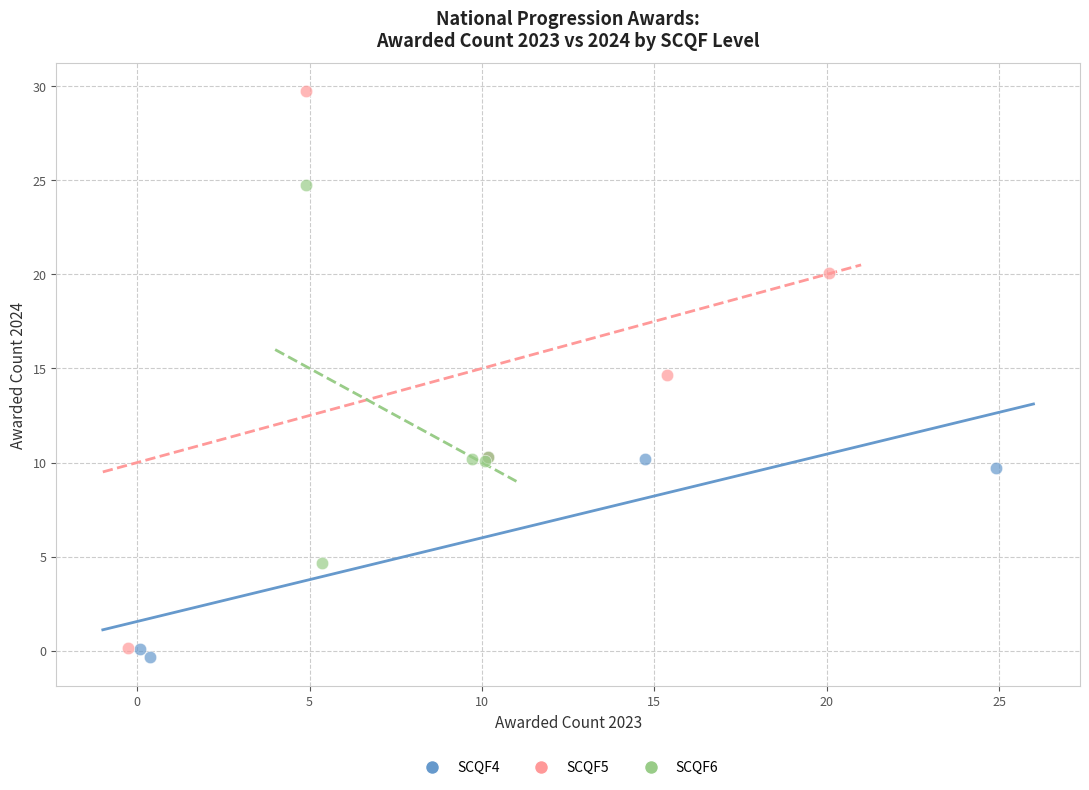

Which series contains the highest Y value?

SCQF5